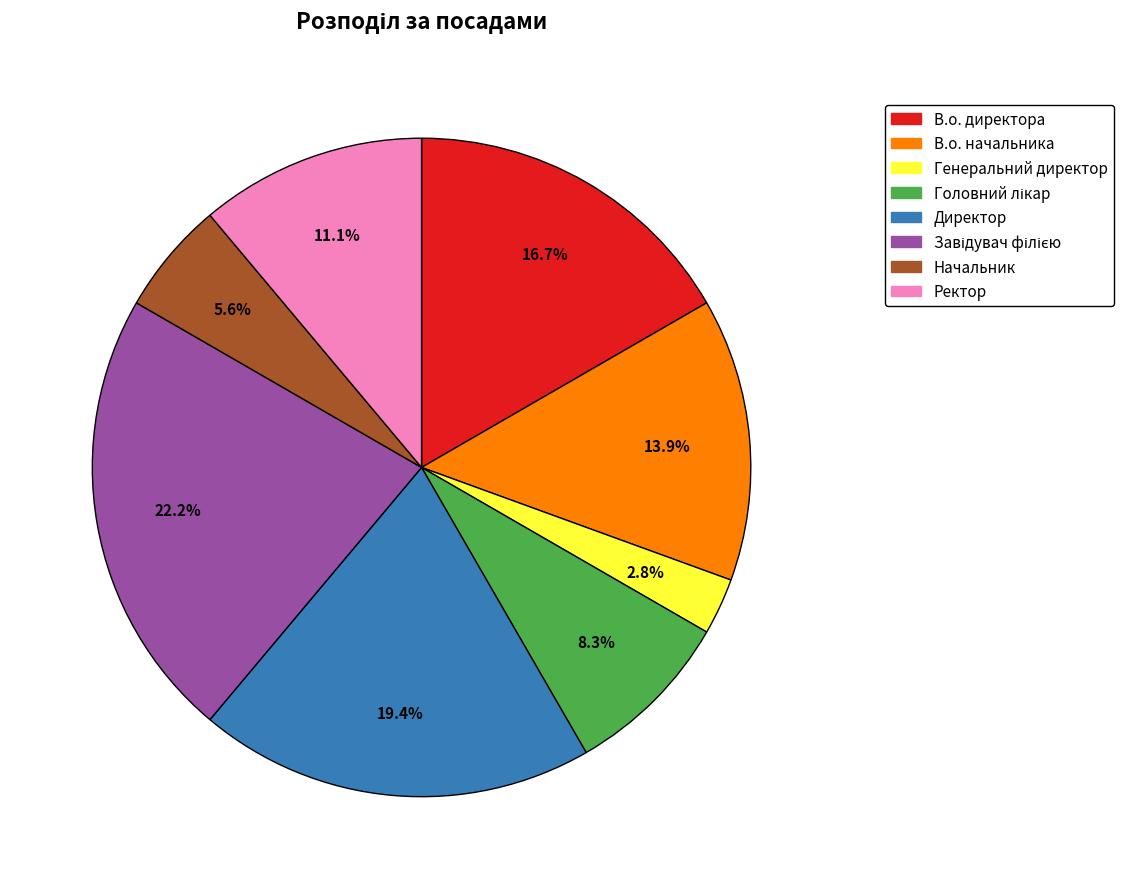

Is Генеральний директор the majority of the pie?

No